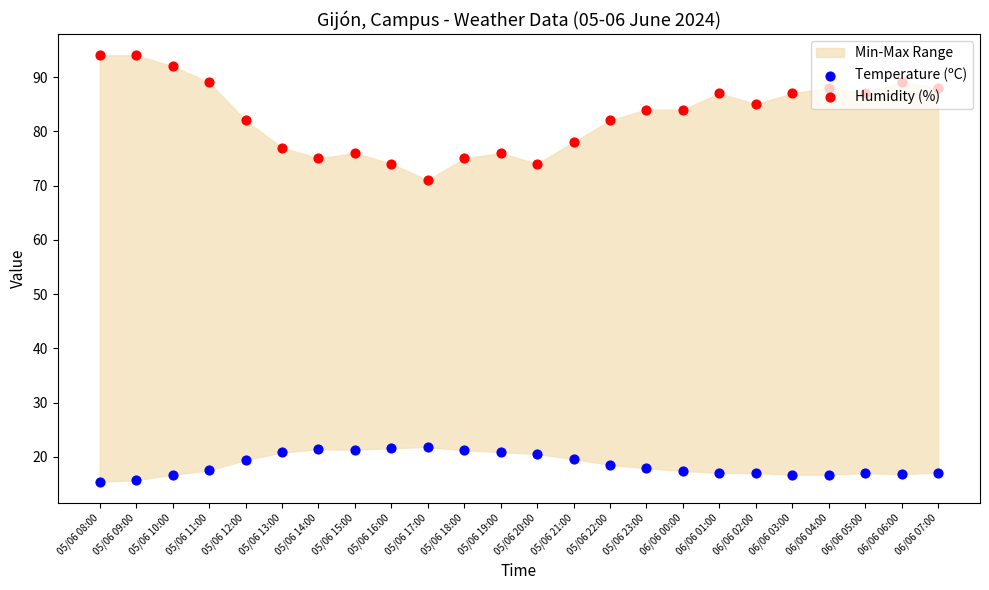

Is the value of Humidity (%) at 05/06 10:00 greater than the value of Temperature (ºC) at 05/06 12:00?

Yes